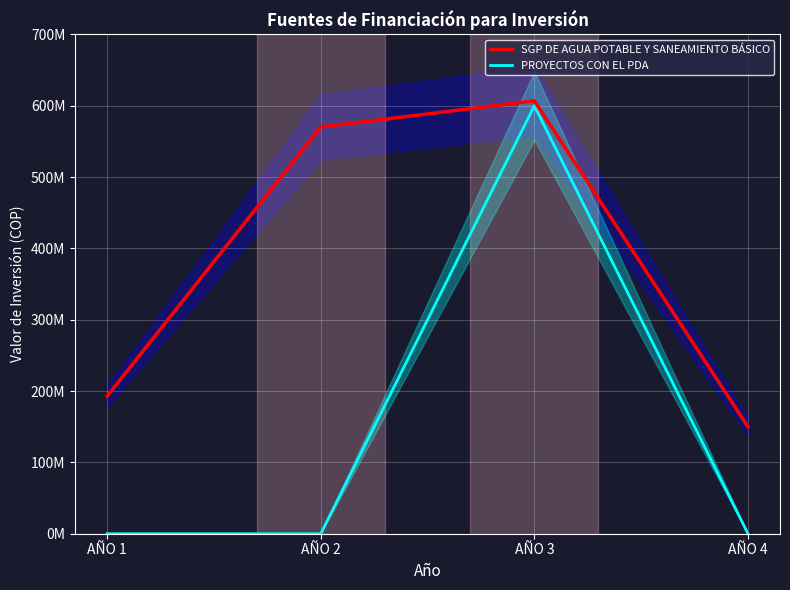

What is the value of the PROYECTOS CON EL PDA point at the 3rd from the left?

600000000